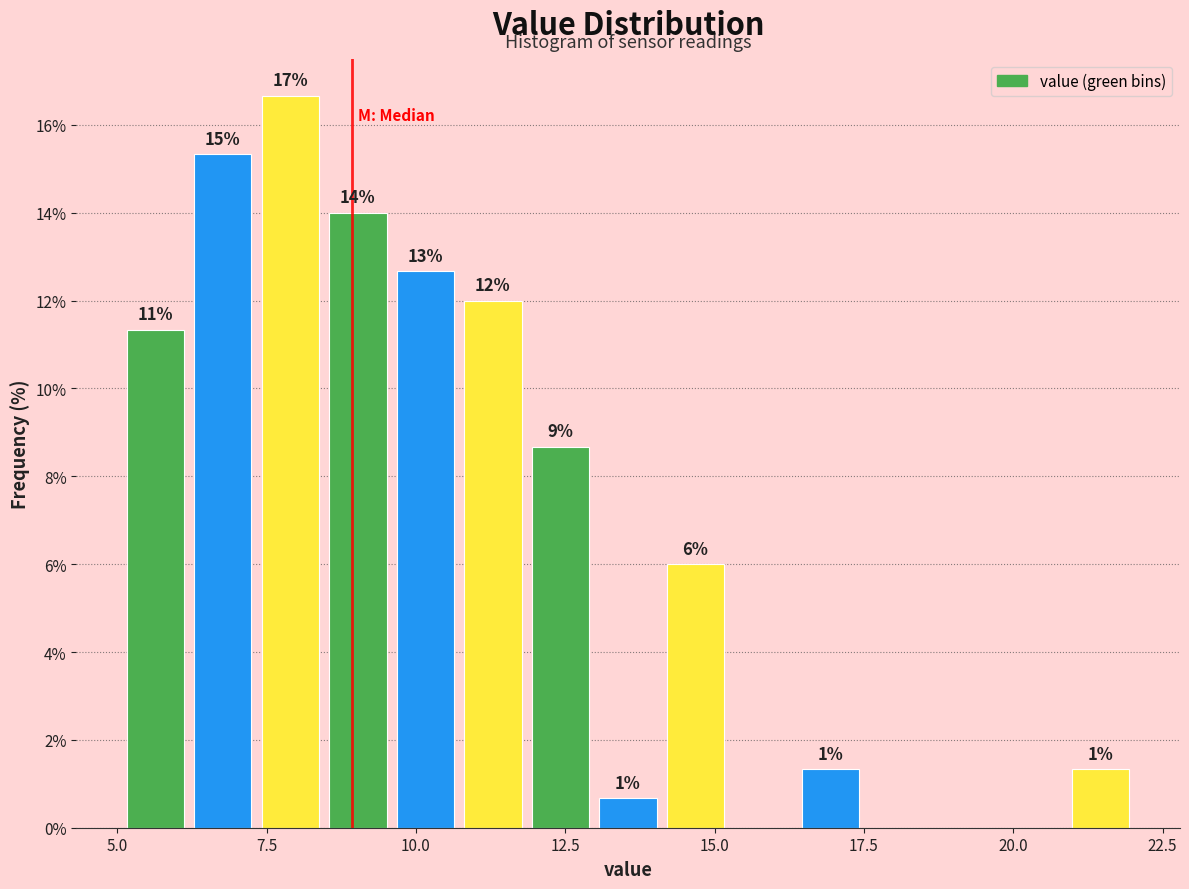

Read against the x-axis, roughly where is the centre of the tallest bar?

8.0